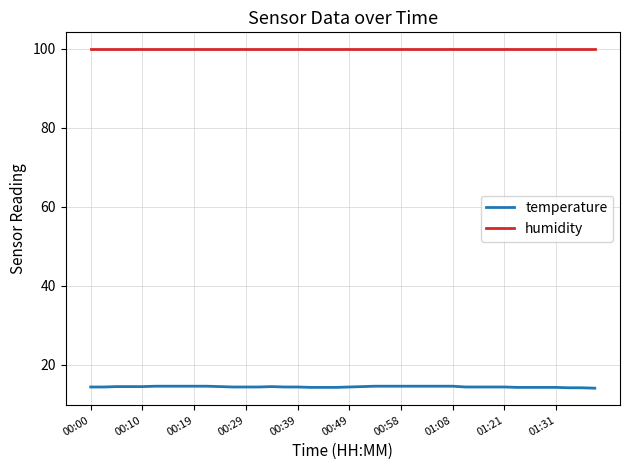

What is the maximum value for temperature?

14.5